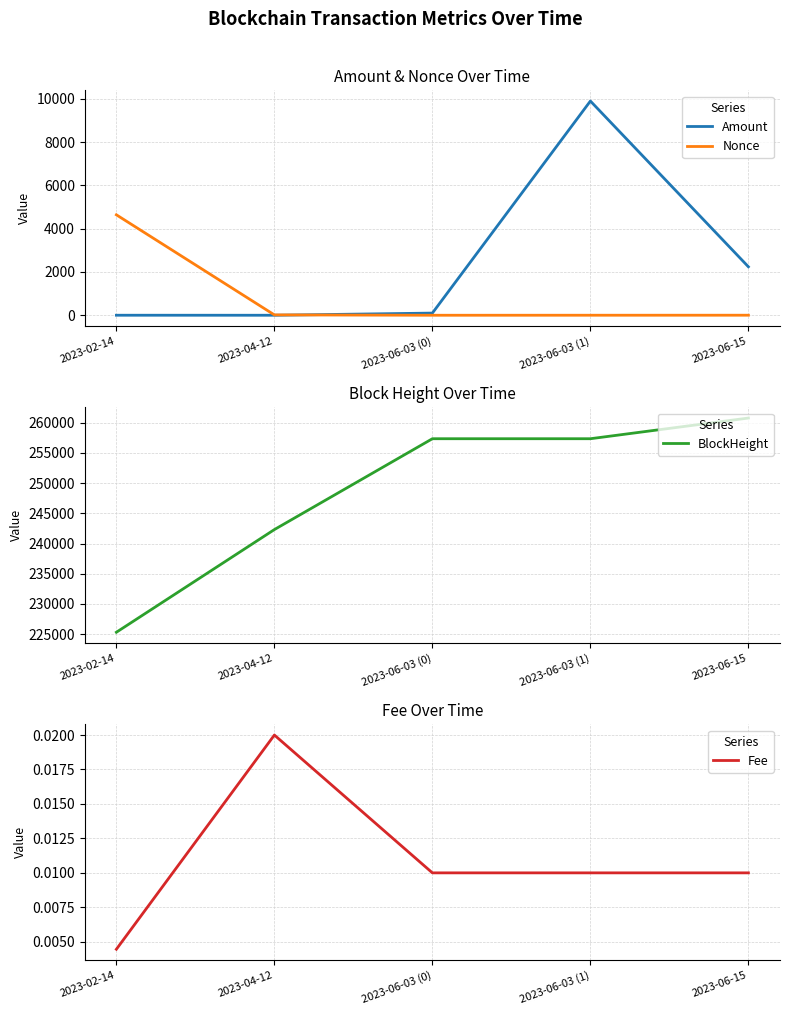

Reading right to left, list all the values displayed in this chart.

Amount: 2240.0	9900.0	100.0	0.0	1.0
Nonce: 2.0	1.0	0.0	17.0	4642.0
BlockHeight: 260756.0	257335.0	257335.0	242306.0	225320.0
Fee: 0.0	0.0	0.0	0.0	0.0